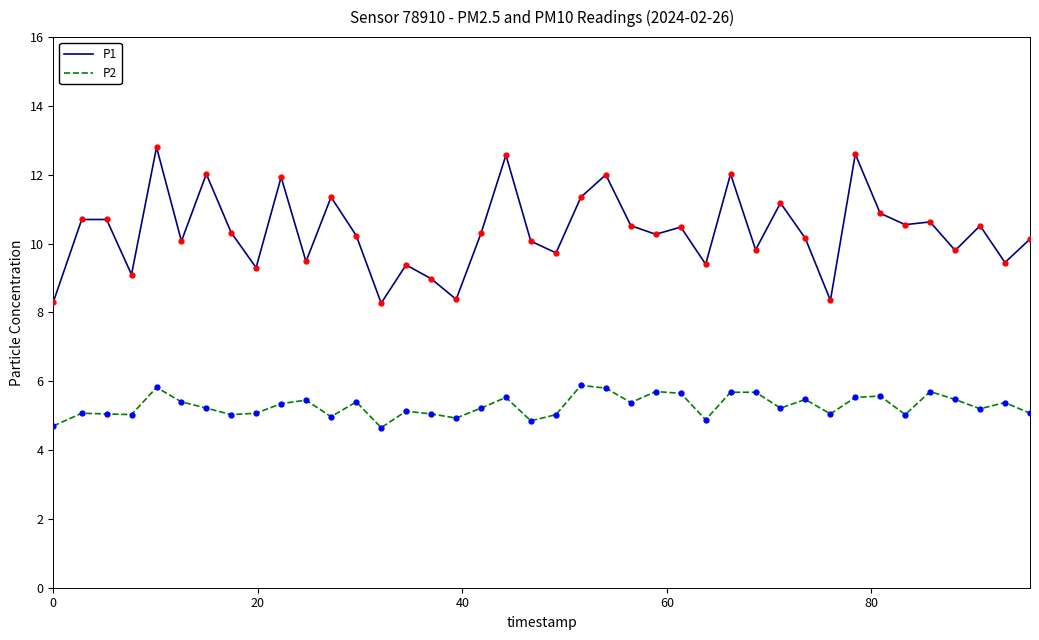

True or false: P1 and P2 cross at least once.

False